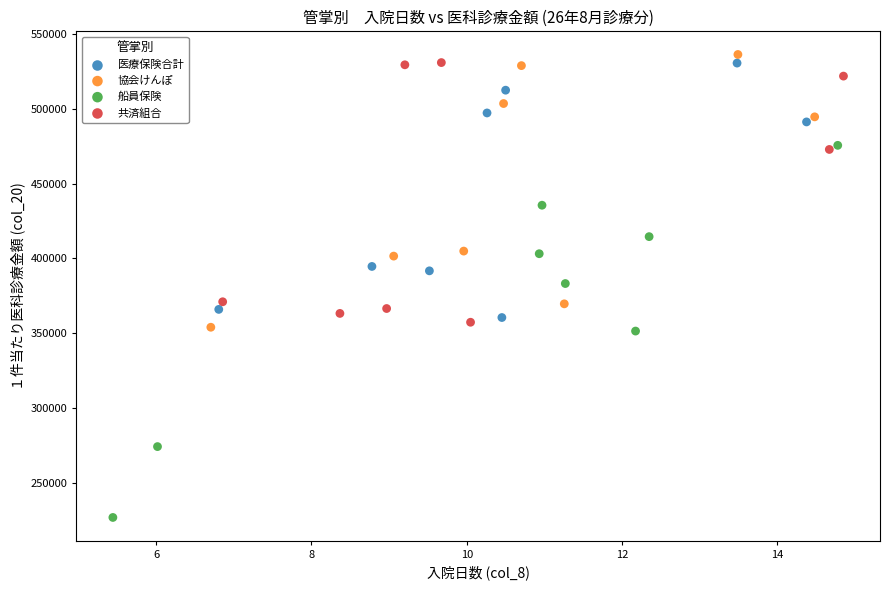

Which series reaches the minimum Y coordinate?

船員保険